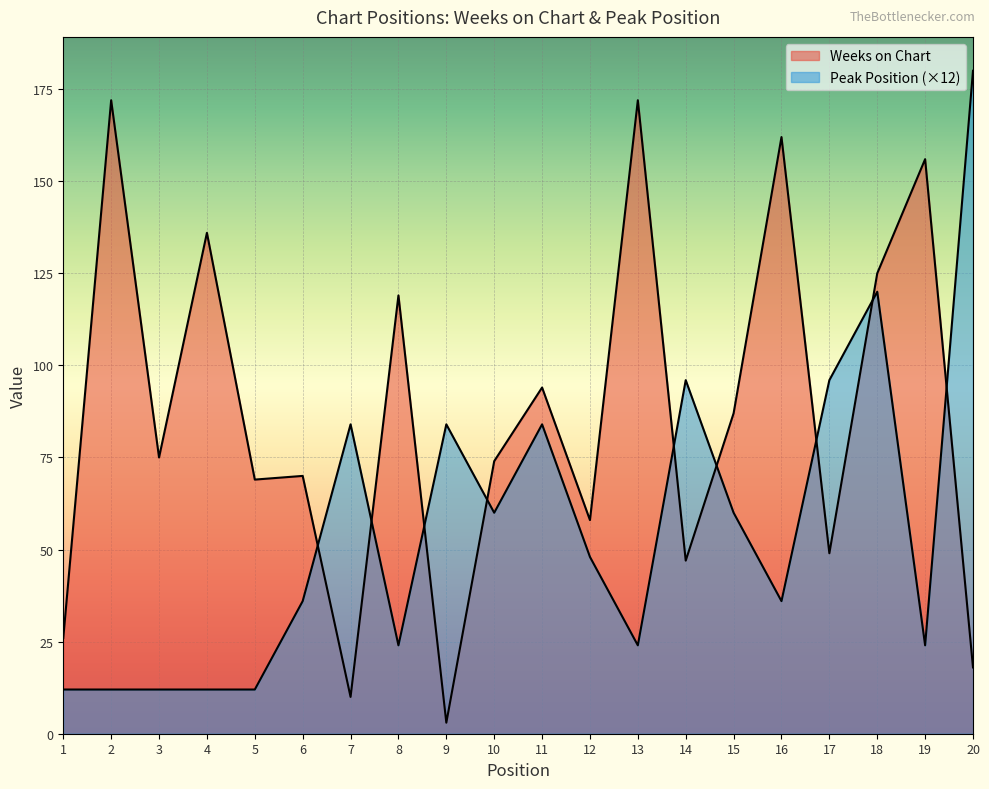

What is the difference between the maximum and minimum values in the Peak Position series?

168